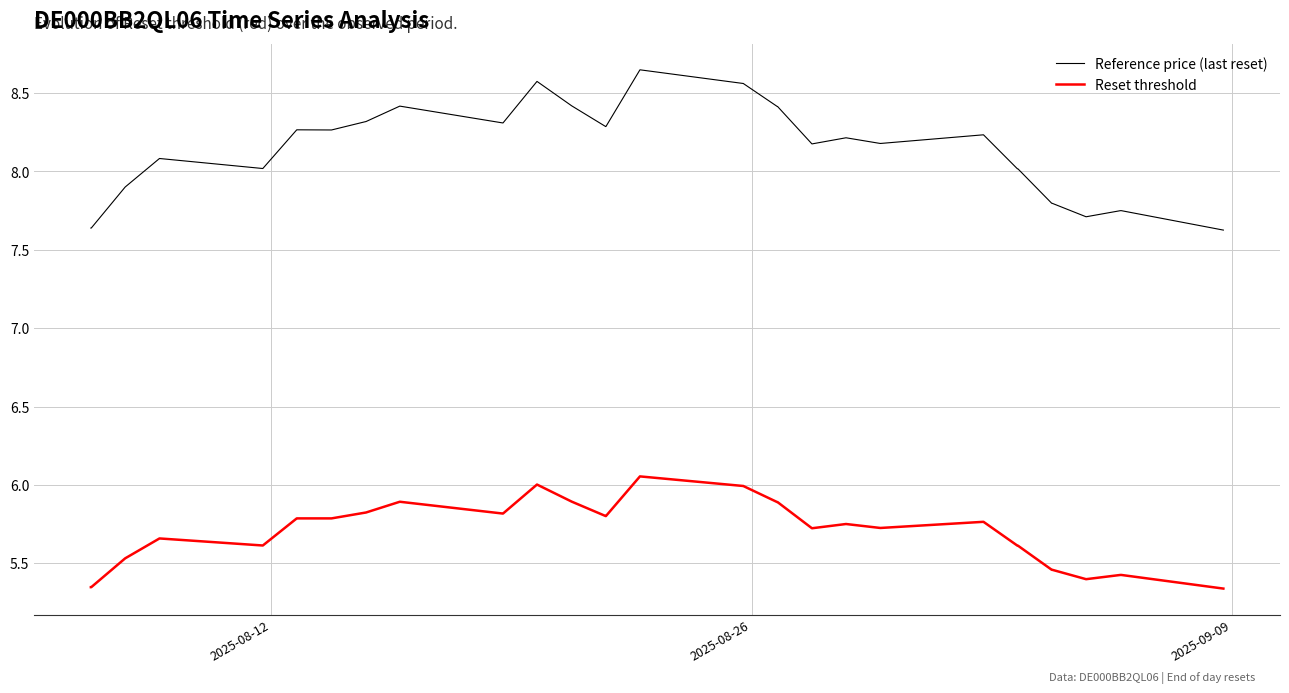

What is the difference between the maximum and minimum values in the Reference price (last reset) series?

1.0